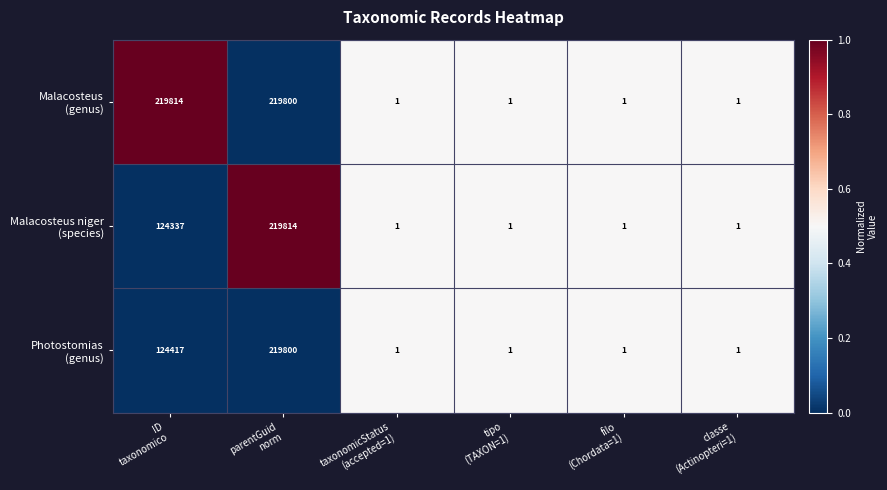

How many categories are shown in the chart?

6